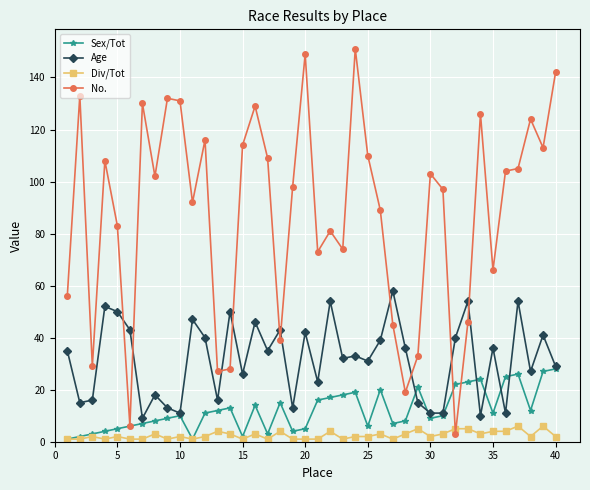

What is the maximum value shown in the chart?

151